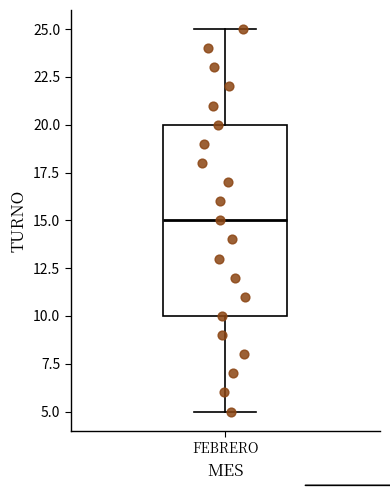

Transcribe this box plot: give where the median line is, the range the box spans, and where the two whiskers end, as read against the y-axis. The values are not printed on the chart, so give them approximately, as read against the axis.

median 15, box 10 to 20, whiskers 5 to 25